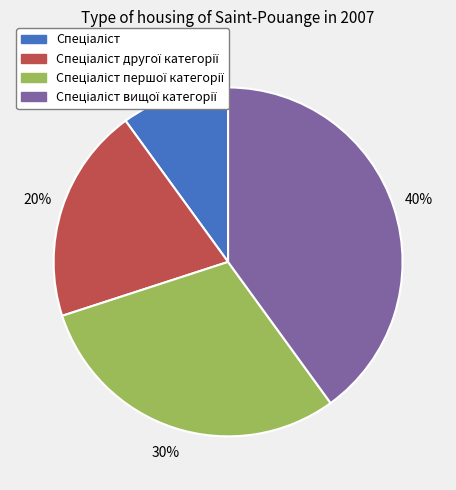

To the nearest percent, what is the difference between the largest and smallest slice percentages?

30%